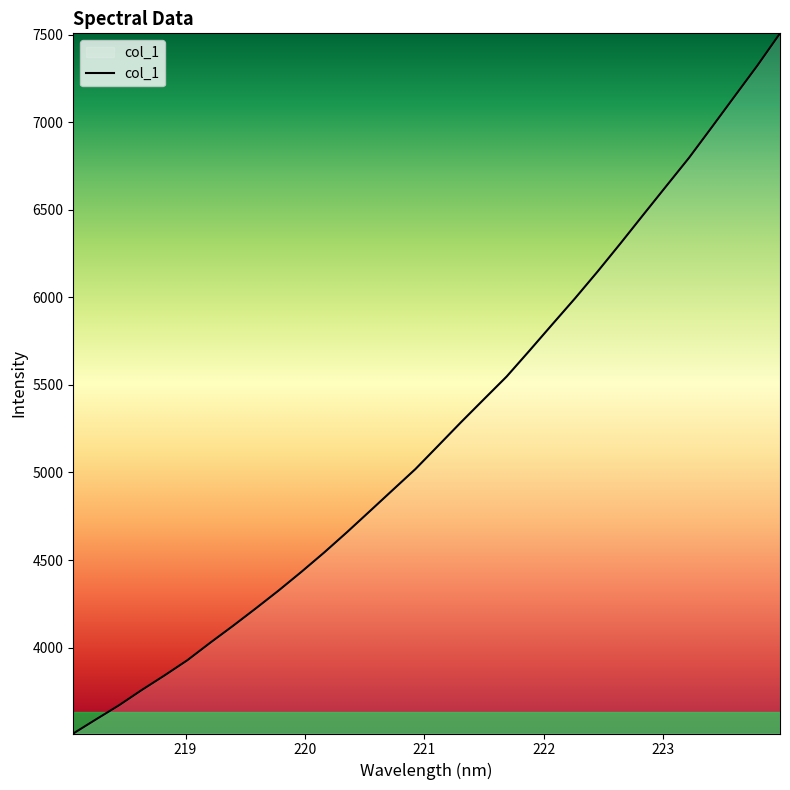

What is the difference between the maximum and minimum values?

3997.9